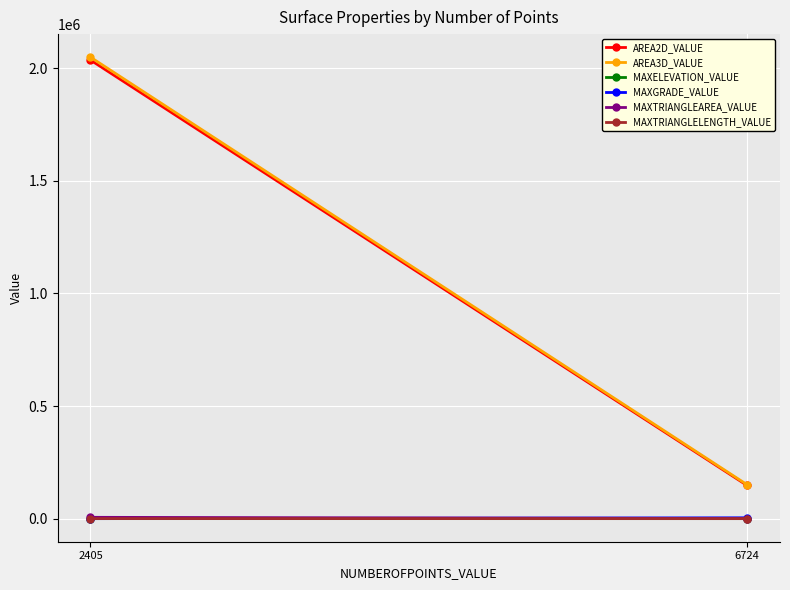

What is the spread (max minus min) of values at 6724?

150527.7